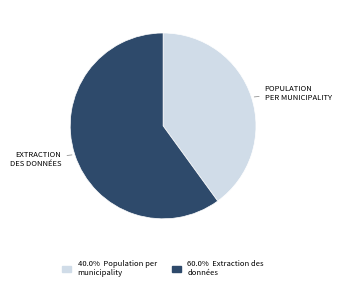

What is the majority slice?

EXTRACTION DES DONNÉES